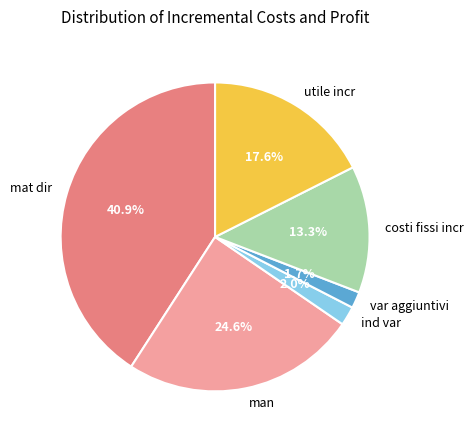

To the nearest percent, what is the combined percentage of var aggiuntivi and costi fissi incr?

15%